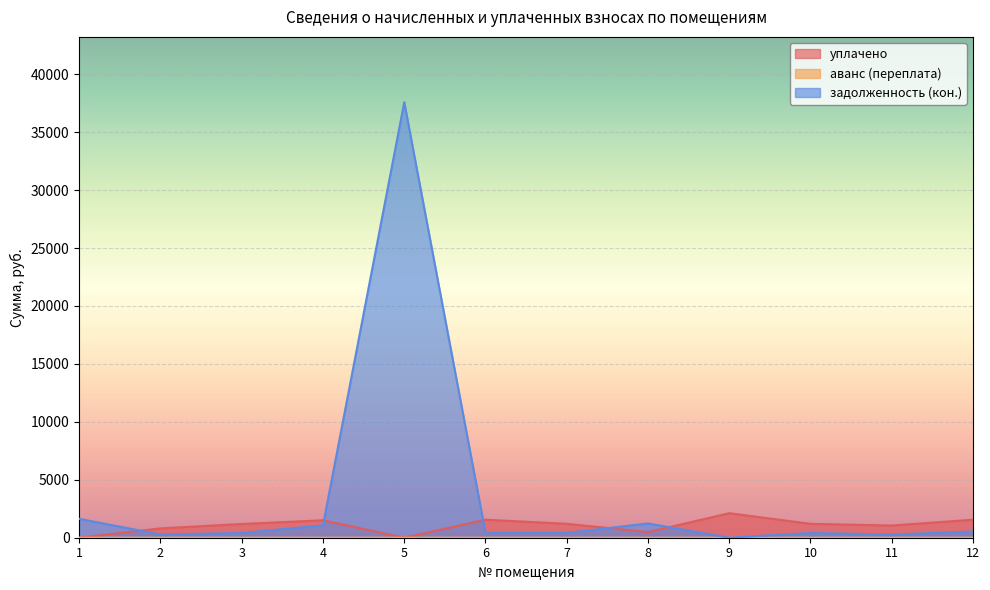

Reading left to right, list all the values displayed in this chart.

уплачено: 0.0	806.8	1186.5	1504.0	0.0	1554.0	1201.9	485.4	2116.6	1199.3	1052.8	1555.7
аванс (переплата): 0.1	0.0	0.0	0.0	0.0	0.0	0.0	0.0	0.0	0.0	0.0	0.0
задолженность (кон.): 1628.8	277.0	408.1	1068.7	37580.6	411.8	412.3	1233.8	0.0	412.5	276.0	535.1